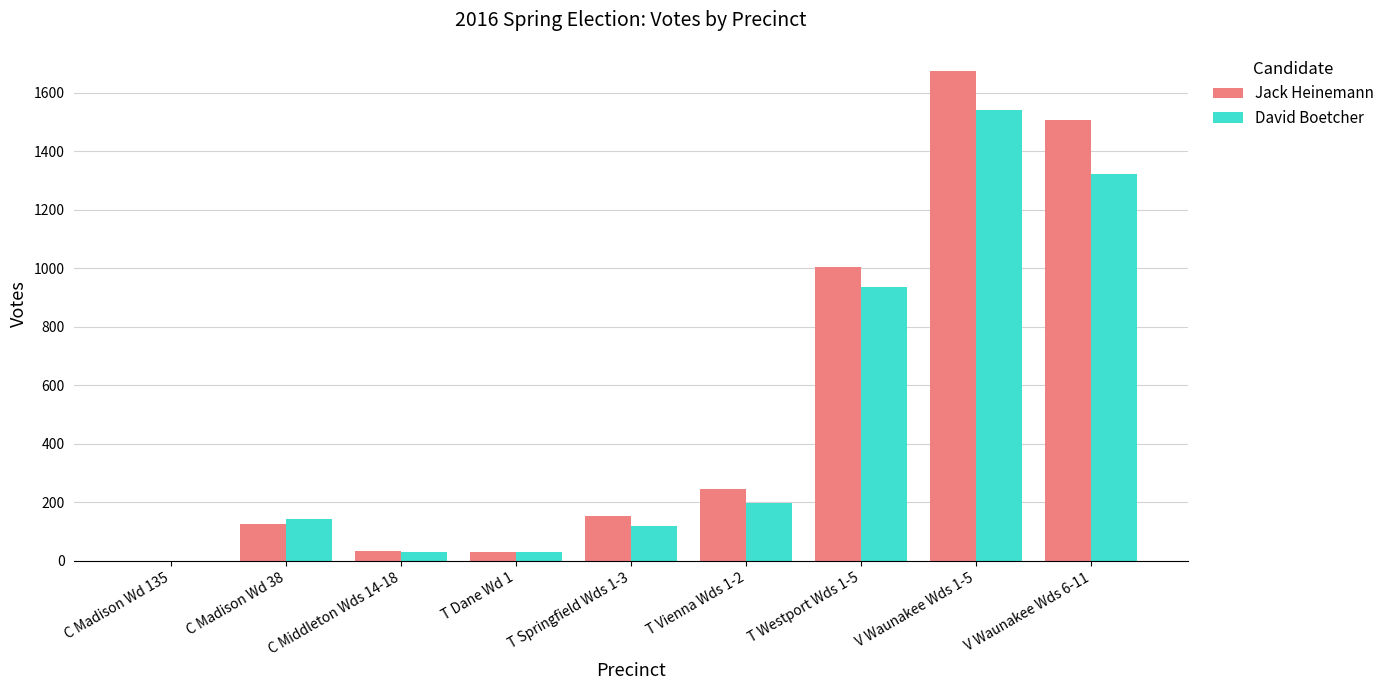

Which series has the largest range (max minus min)?

Jack Heinemann